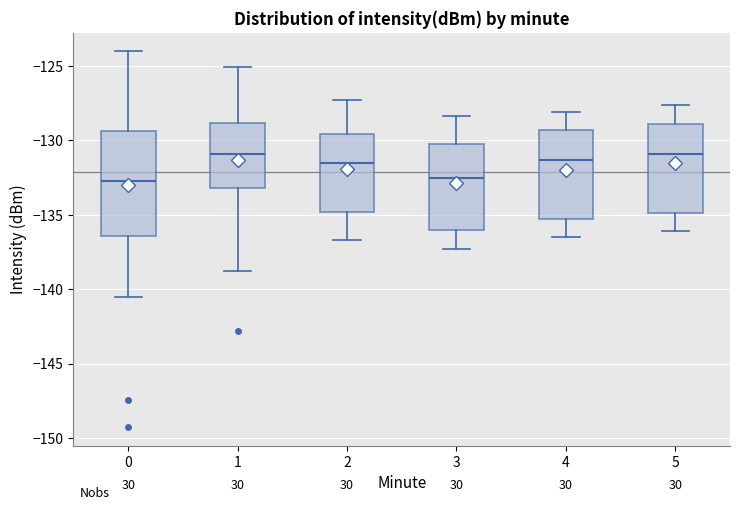

Reading left to right, transcribe this box plot: for each box, give where its median line is, the range the box spans, and where its two whiskers end, as read against the y-axis. The values are not printed on the chart, so give them approximately, as read against the axis.

0: median -133.0, box -136.5 to -129.5, whiskers -140.5 to -124.0
1: median -131.0, box -133.0 to -129.0, whiskers -139.0 to -125.0
2: median -131.5, box -135.0 to -129.5, whiskers -136.5 to -127.5
3: median -132.5, box -136.0 to -130.5, whiskers -137.5 to -128.5
4: median -131.5, box -135.5 to -129.5, whiskers -136.5 to -128.0
5: median -131.0, box -135.0 to -129.0, whiskers -136.0 to -127.5